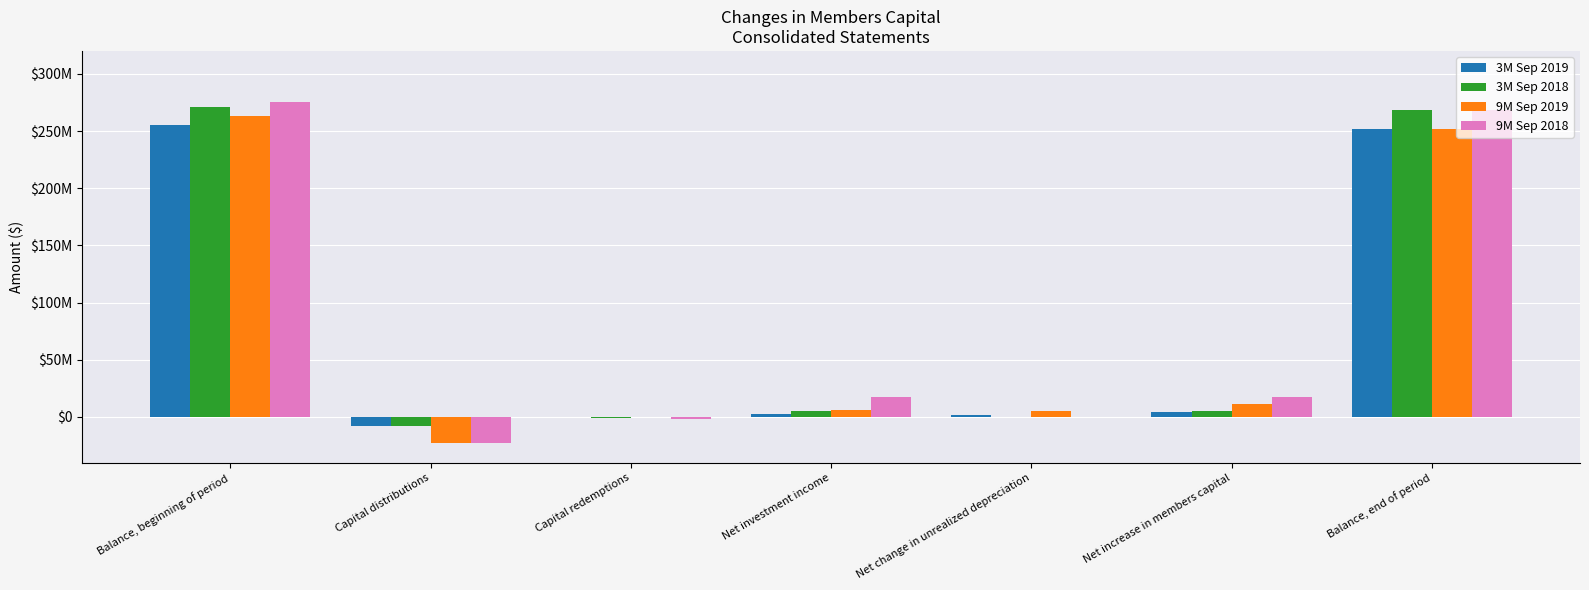

What are all the series names shown in the legend?

3M Sep 2019, 3M Sep 2018, 9M Sep 2019, 9M Sep 2018